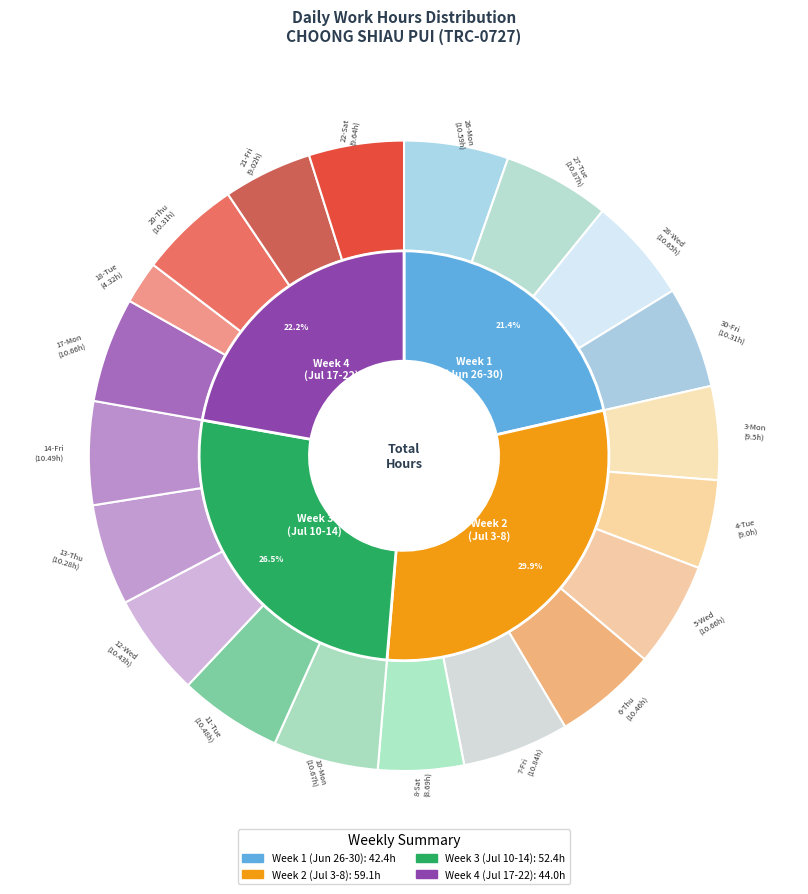

To the nearest percent, what is the average slice percentage?

5%